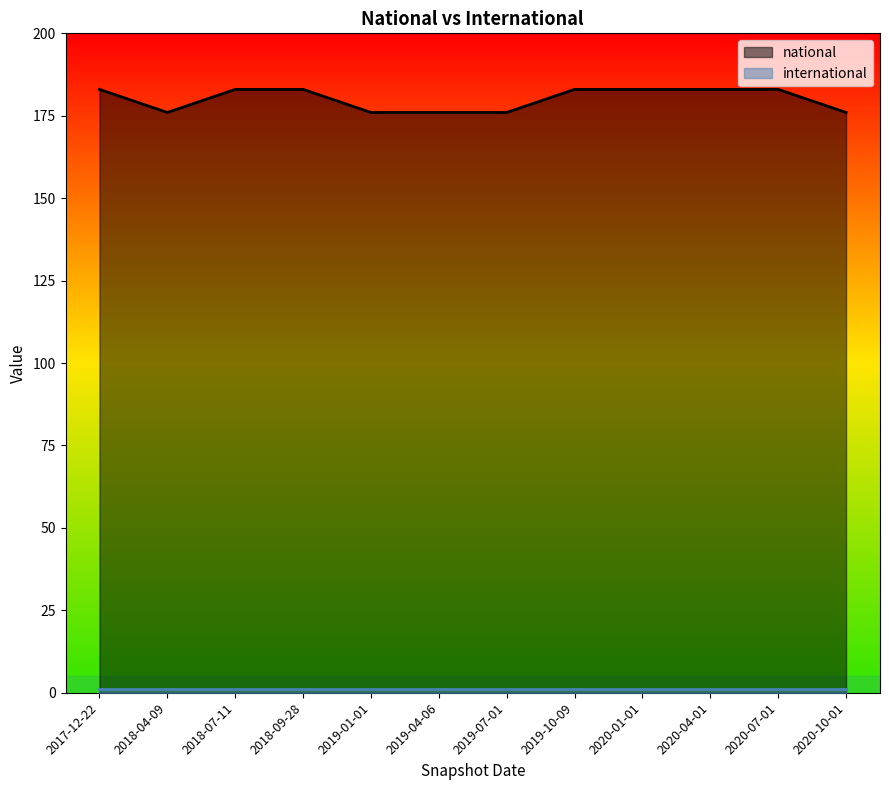

How many lines are shown in the chart?

2